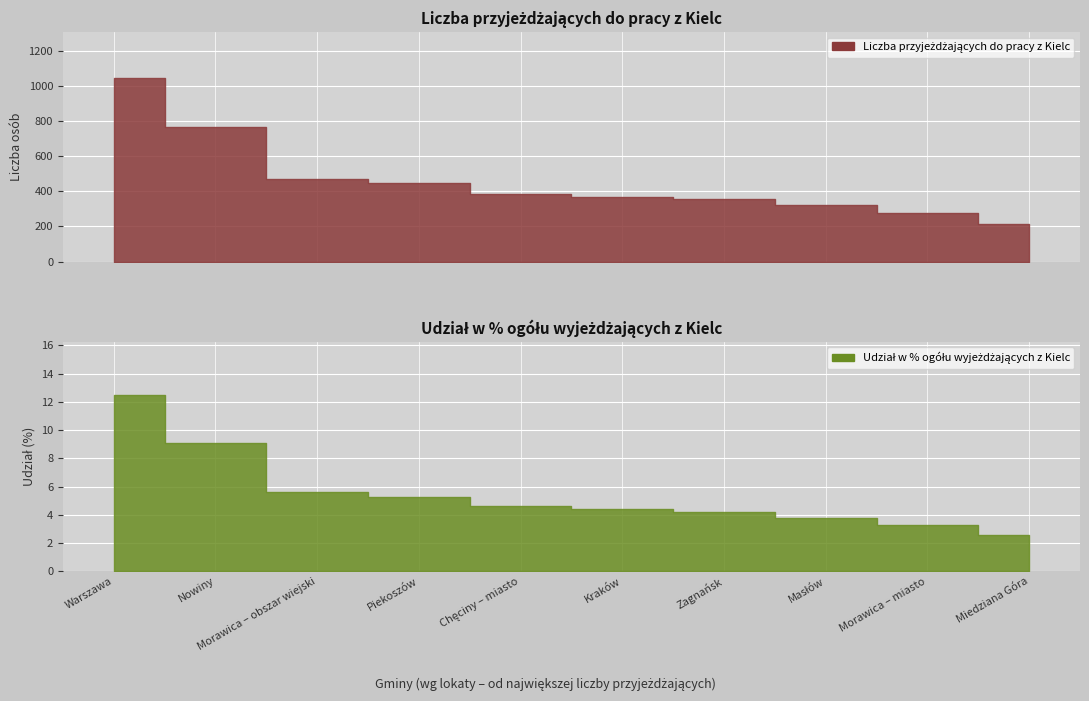

Rank the series by their maximum value, from lowest to highest.

Liczba przyjeżdżających do pracy z Kielc w % ogółu wyjeżdżających z Kielc, Liczba przyjeżdżających do pracy z Kielc